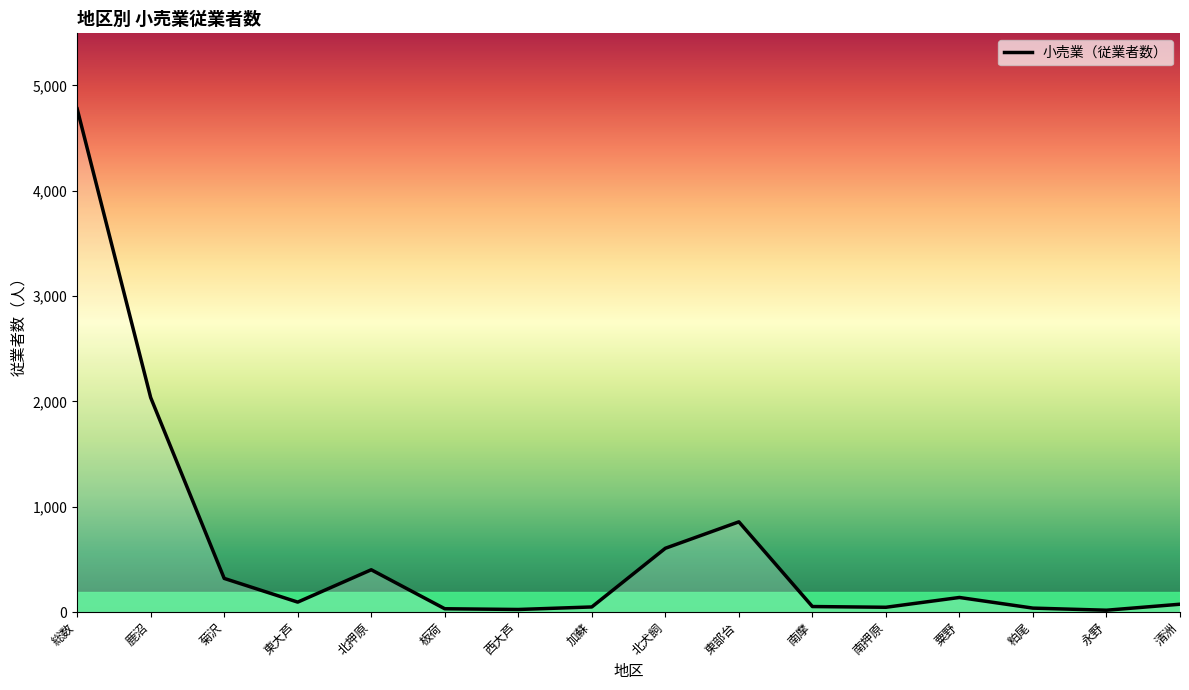

What is the maximum value shown in the chart?

4777